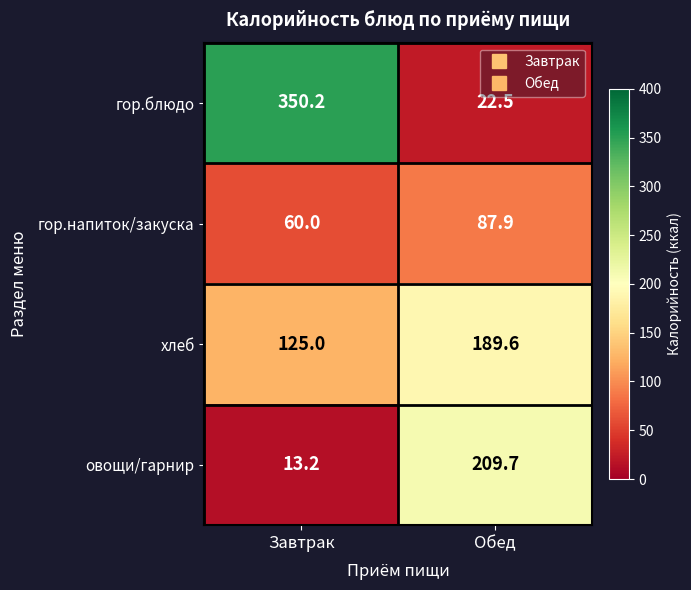

What is the highest value of the овощи/гарнир series?

209.7